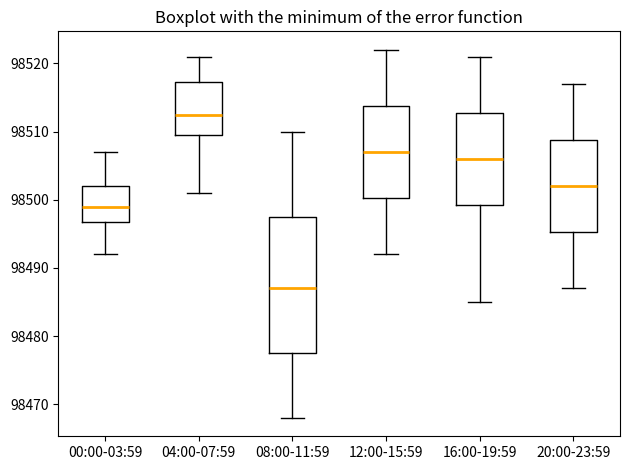

Which box's median line is the highest?

04:00-07:59